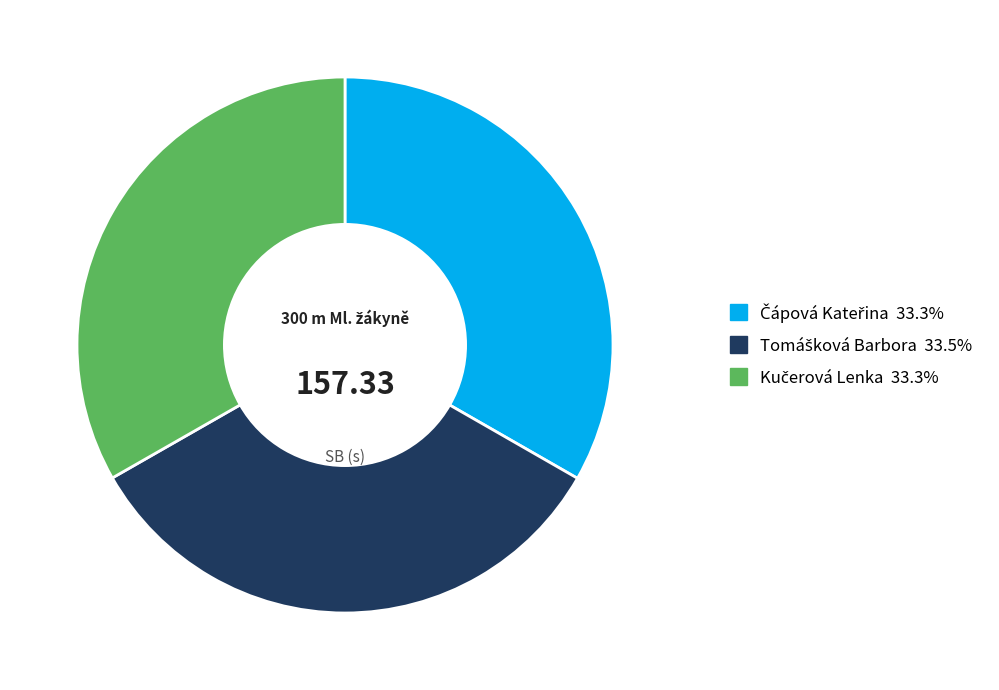

Count the number of slices in the pie.

3